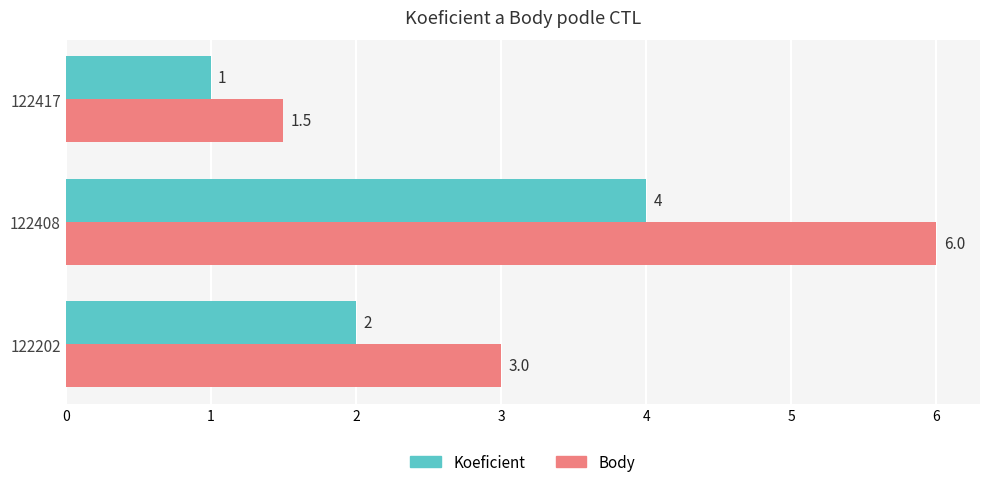

Is the value of Body at 122417 greater than the value of Koeficient at 122417?

Yes